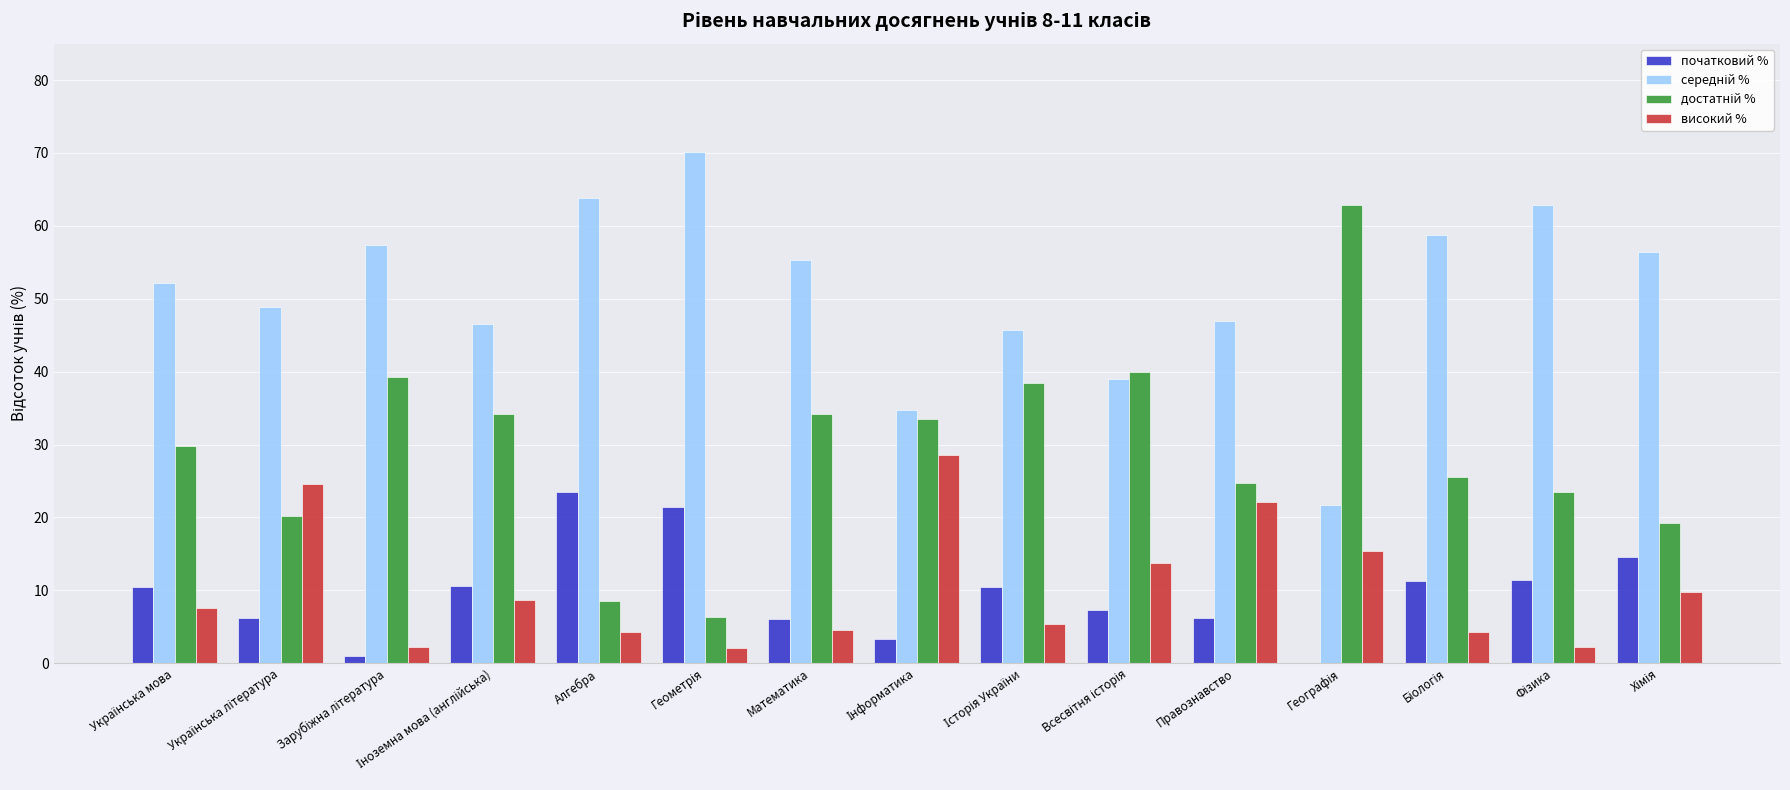

What is the maximum value shown in the chart?

70.2